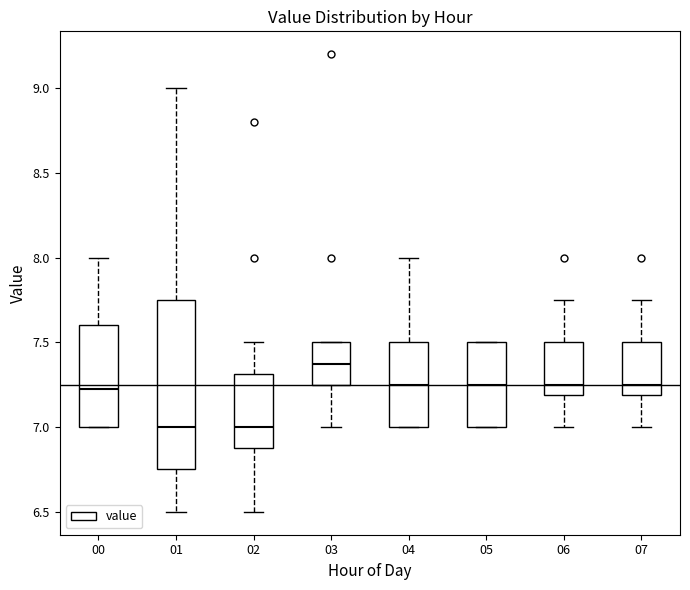

Reading left to right, read every box against the y-axis: the position of its median line, the range the box covers, and the ends of its whiskers. The values are not printed on the chart, so give them approximately, as read against the axis.

00: median 7.25, box 7.00 to 7.60, whiskers 7.00 to 8.00
01: median 7.00, box 6.75 to 7.75, whiskers 6.50 to 9.00
02: median 7.00, box 6.90 to 7.30, whiskers 6.50 to 7.50
03: median 7.40, box 7.25 to 7.50, whiskers 7.00 to 7.50
04: median 7.25, box 7.00 to 7.50, whiskers 7.00 to 8.00
05: median 7.25, box 7.00 to 7.50, whiskers 7.00 to 7.50
06: median 7.25, box 7.20 to 7.50, whiskers 7.00 to 7.75
07: median 7.25, box 7.20 to 7.50, whiskers 7.00 to 7.75